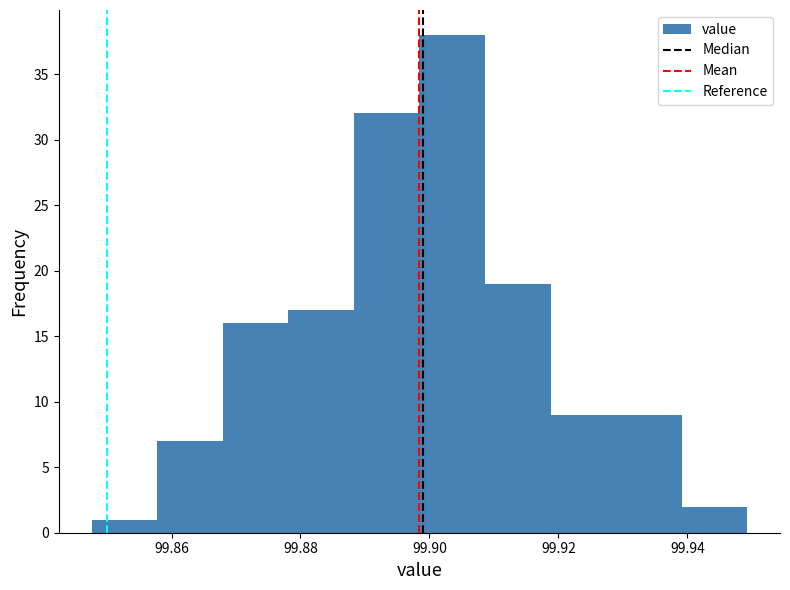

Which range on the x-axis has the tallest bar?

99.898 to 99.908